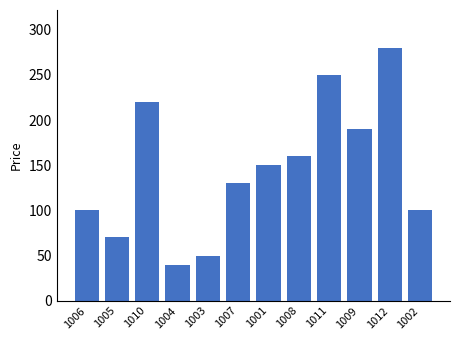

What is the difference between the maximum and minimum values?

240